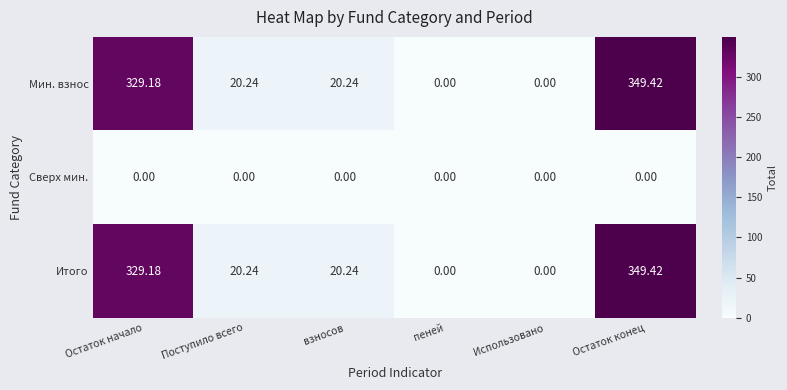

Is the value of Сверх мин. at пеней greater than the value of Мин. взнос at Остаток конец?

No